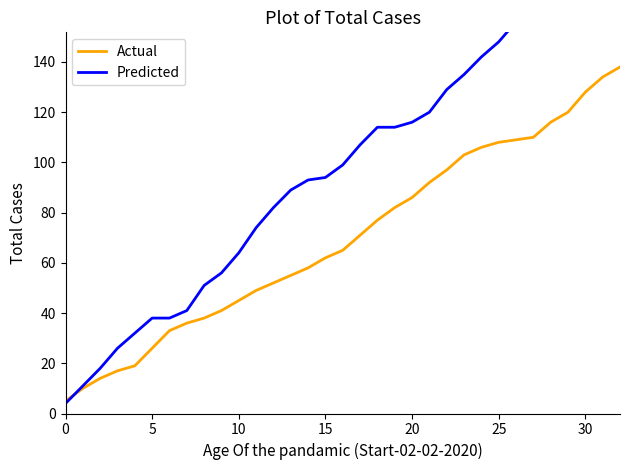

The Predicted series shows 51 at 8. True or false?

True